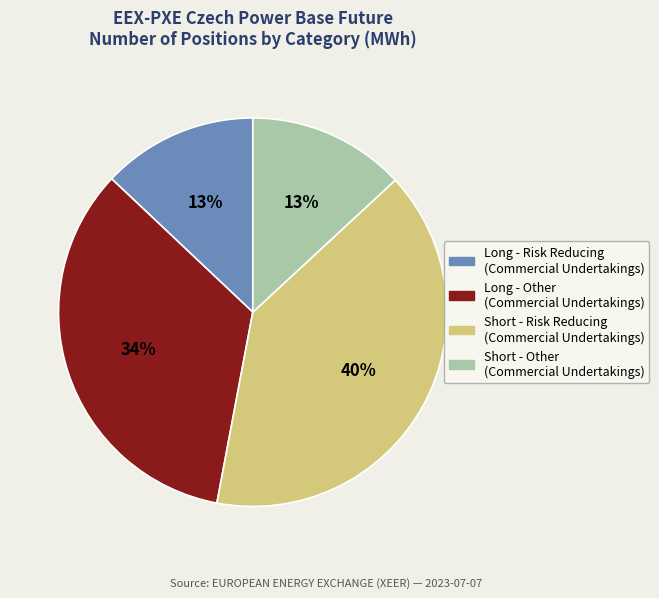

Do Short - Other (Commercial Undertakings) and Long - Risk Reducing (Commercial Undertakings) together represent more than half of the pie?

No